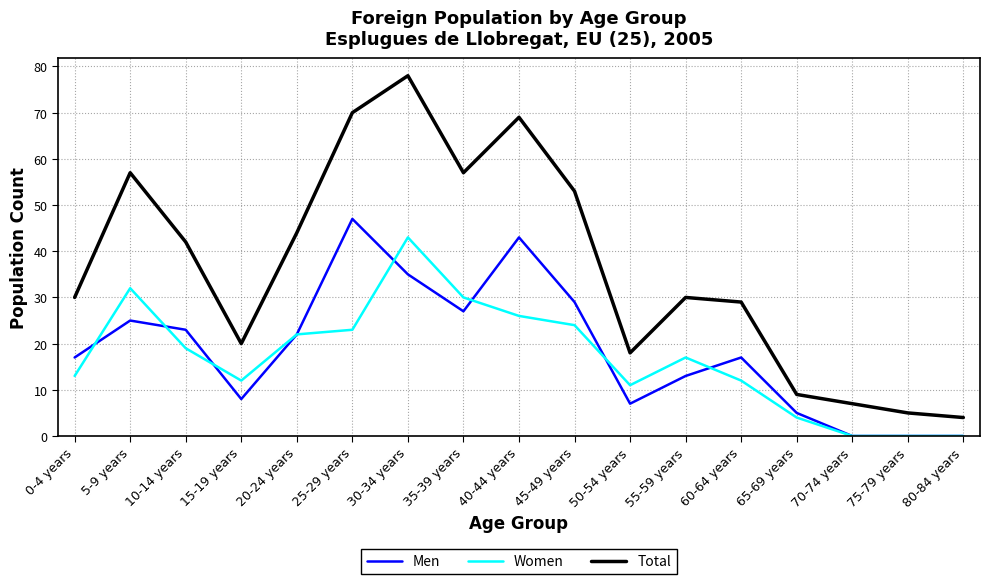

Between 25-29 years and 45-49 years, which series saw the biggest shift?

Men